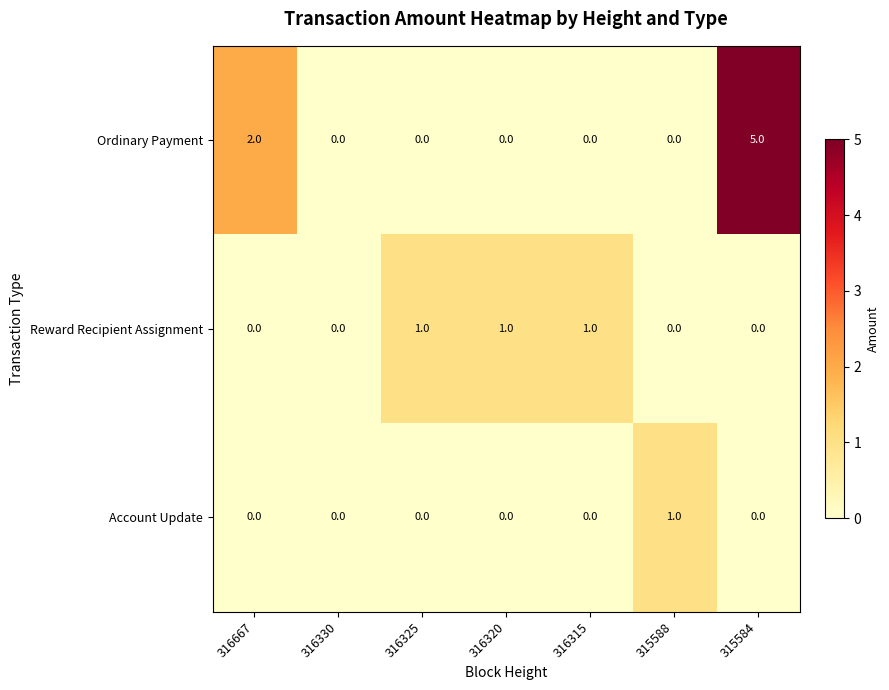

Which series has the largest range (max minus min)?

Ordinary Payment